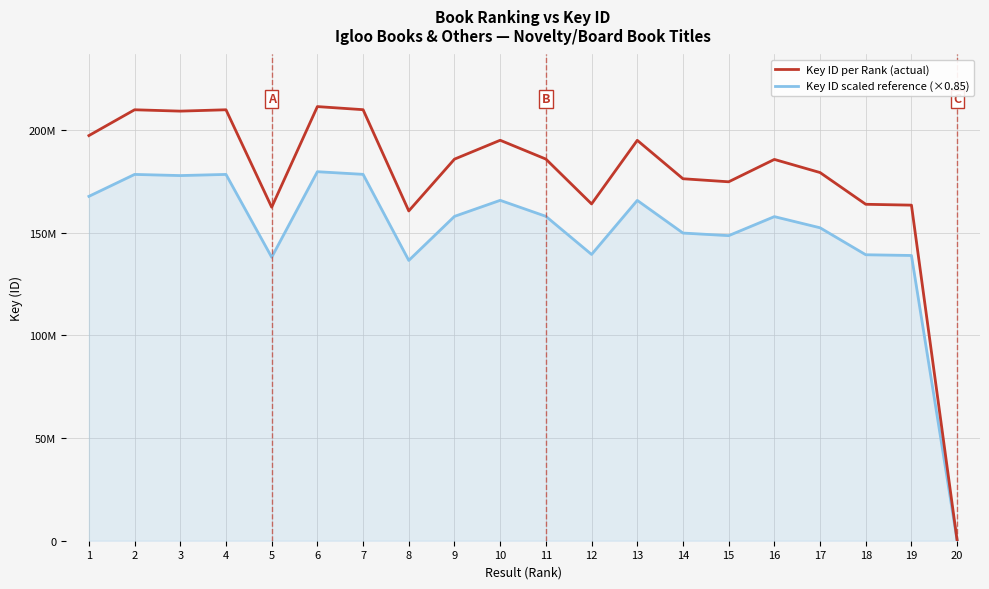

What are all the series names shown in the legend?

Key ID per Rank (actual), Key ID scaled reference (×0.85)